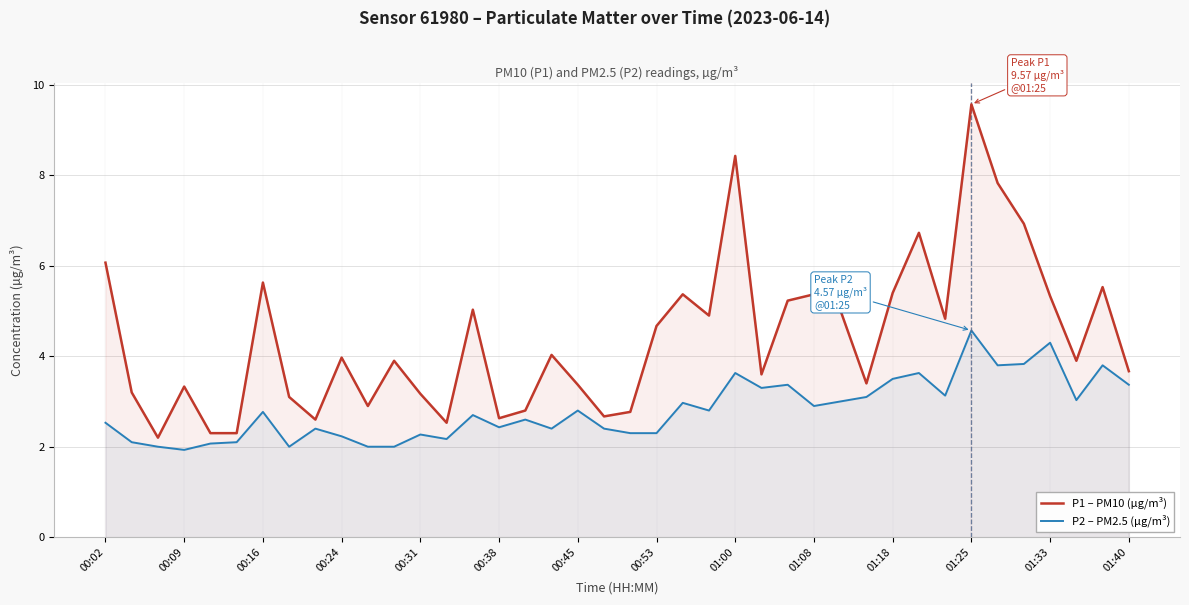

List the series in order of their overall mean, highest first.

P1 – PM10 (µg/m³), P2 – PM2.5 (µg/m³)